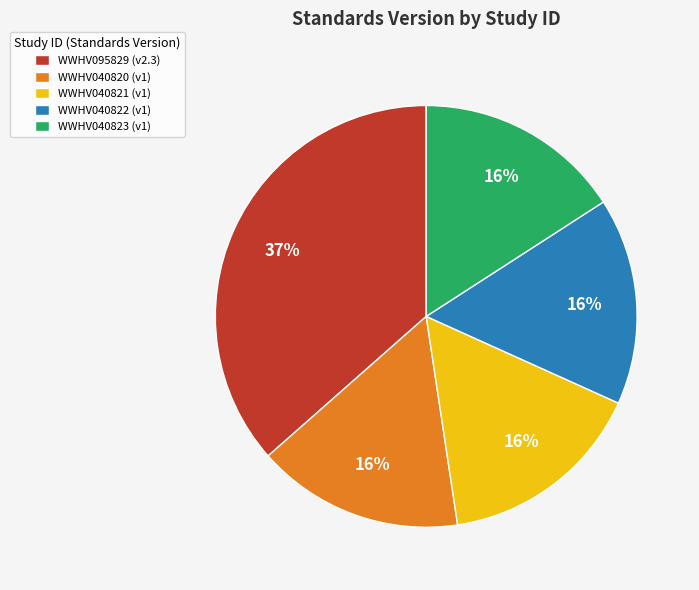

How many slices are in this pie chart?

5